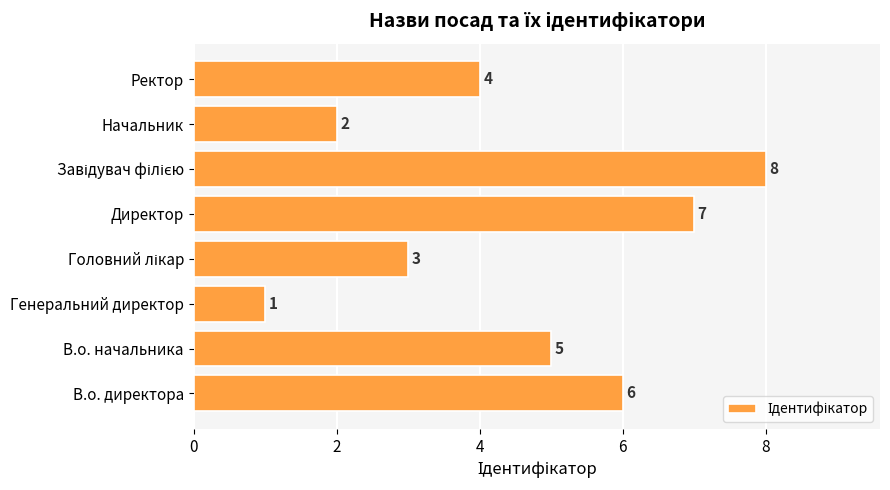

Reading bottom to top, transcribe all the data shown in this chart.

6	5	1	3	7	8	2	4